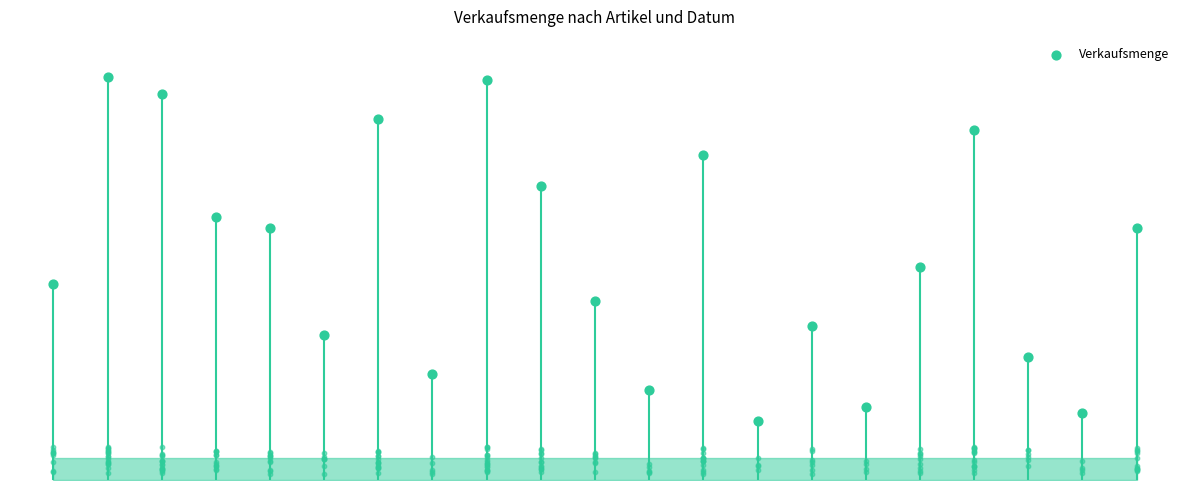

What is the ratio of the value at 15 to the value at 11?

0.8